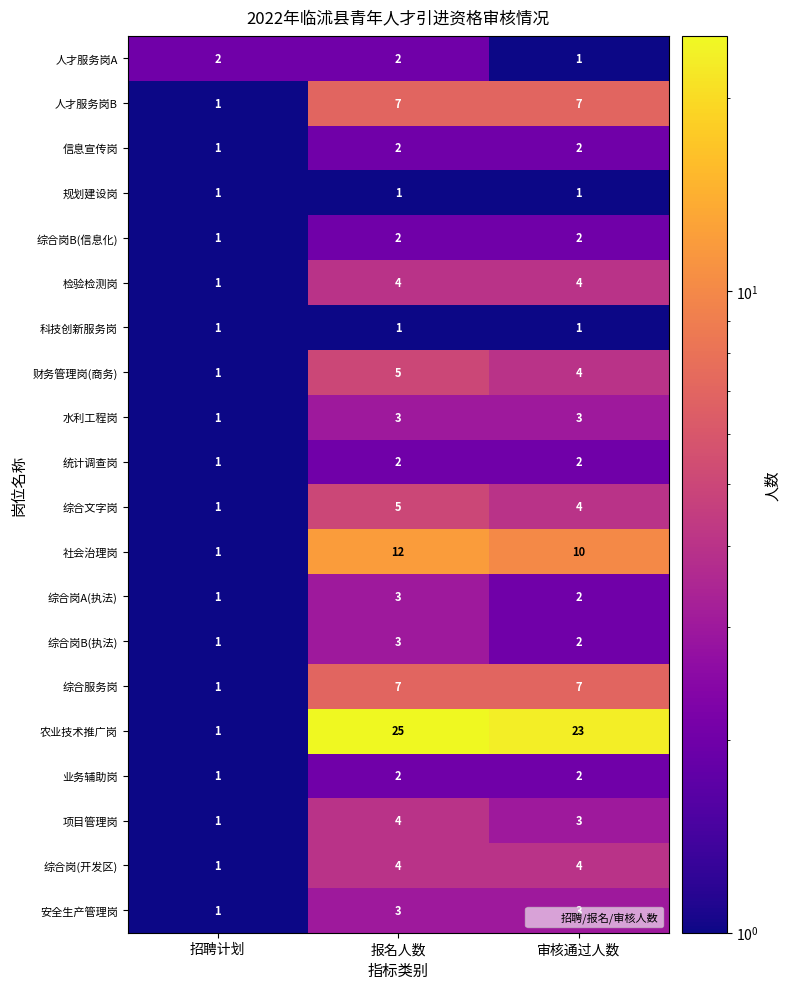

Where does the 社会治理岗 series first go above 10?

报名人数